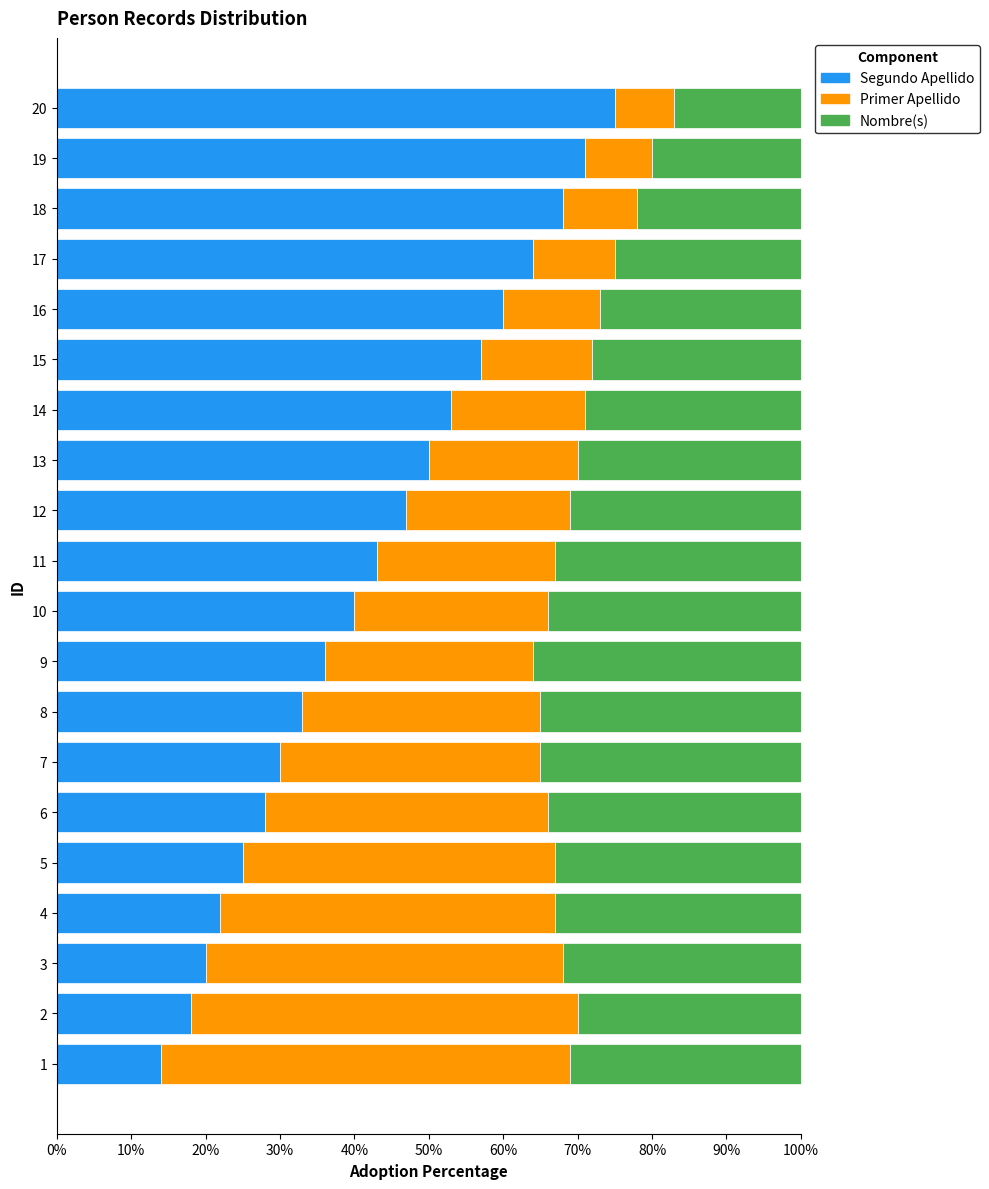

Which category has the highest value in the Segundo Apellido series?

20